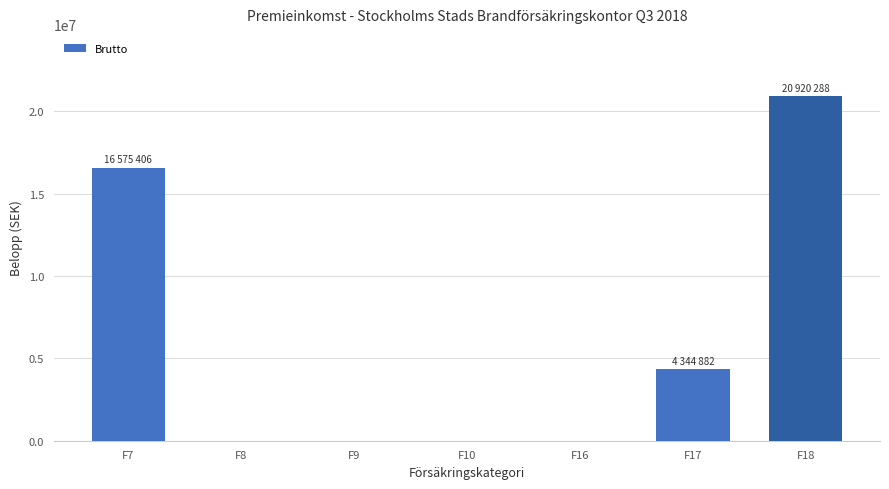

Count the number of values greater than 0.

3